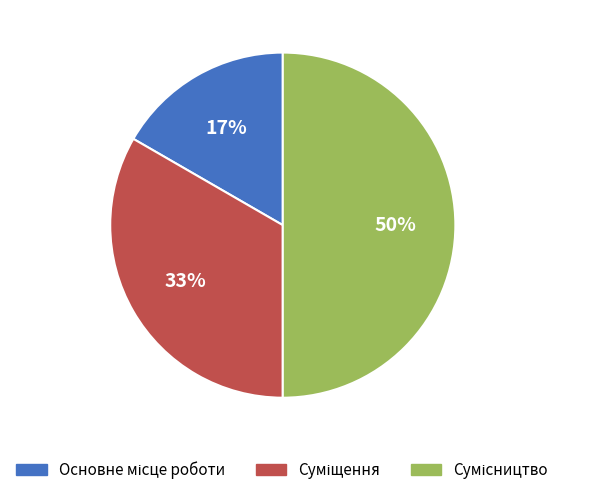

To the nearest percent, what is the average slice percentage?

33%